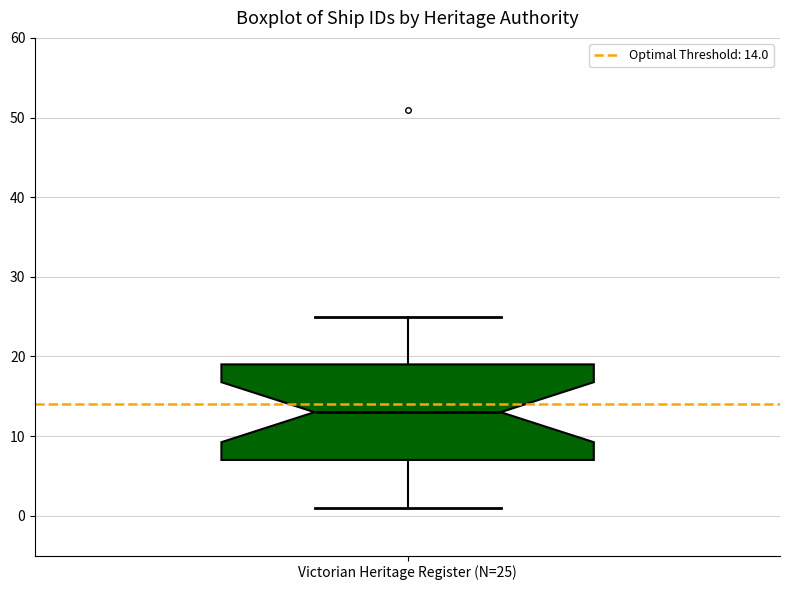

Where does the lower whisker of the box for Victorian Heritage Register (N=25) end on the y-axis? The values are not printed on the chart, so give them approximately, as read against the axis.

1